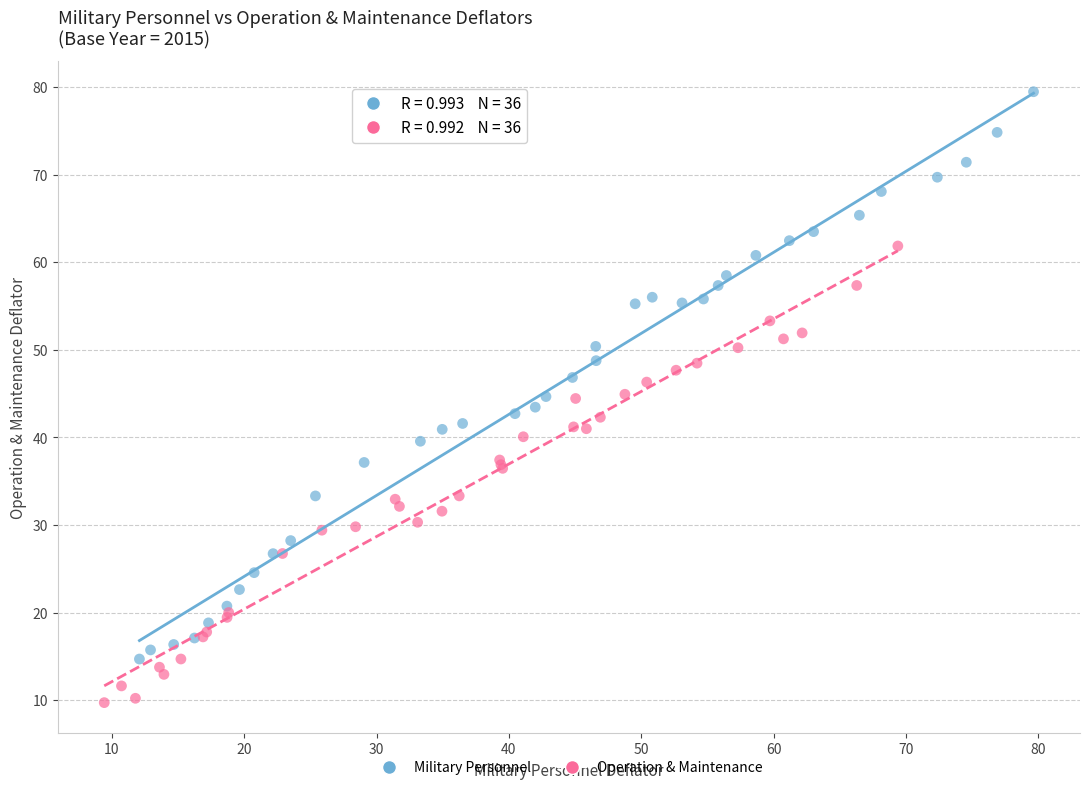

Which series has the largest Y range (max minus min)?

Military Personnel